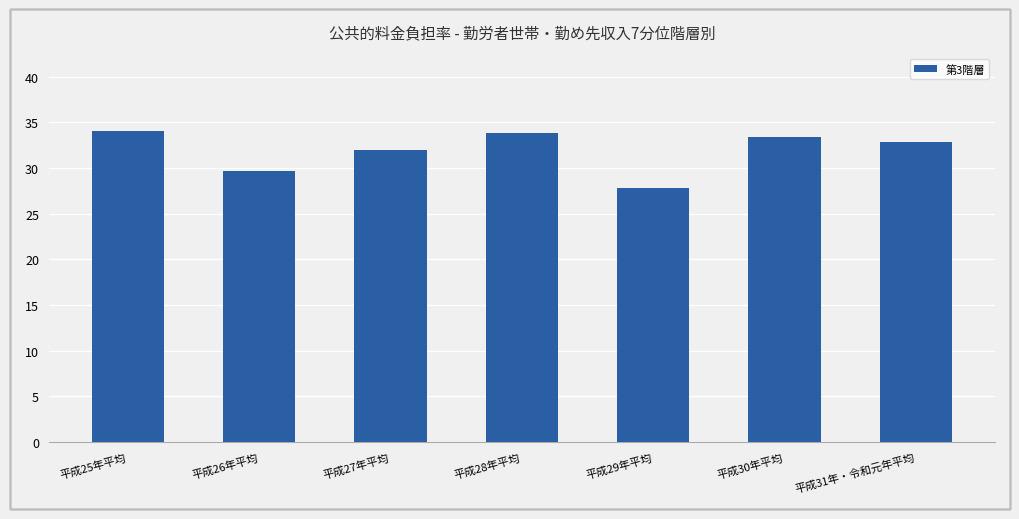

Reading left to right, list all the values displayed in this chart.

34.0	29.7	32.0	33.8	27.8	33.4	32.8